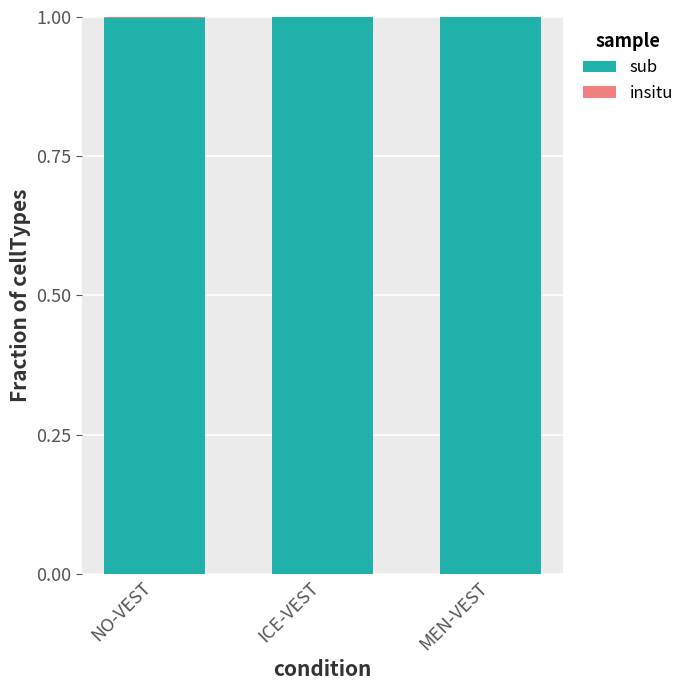

Reading right to left, list all the values displayed in this chart.

sub: 1.0	1.0	1.0
insitu: -0.0	-0.0	0.0